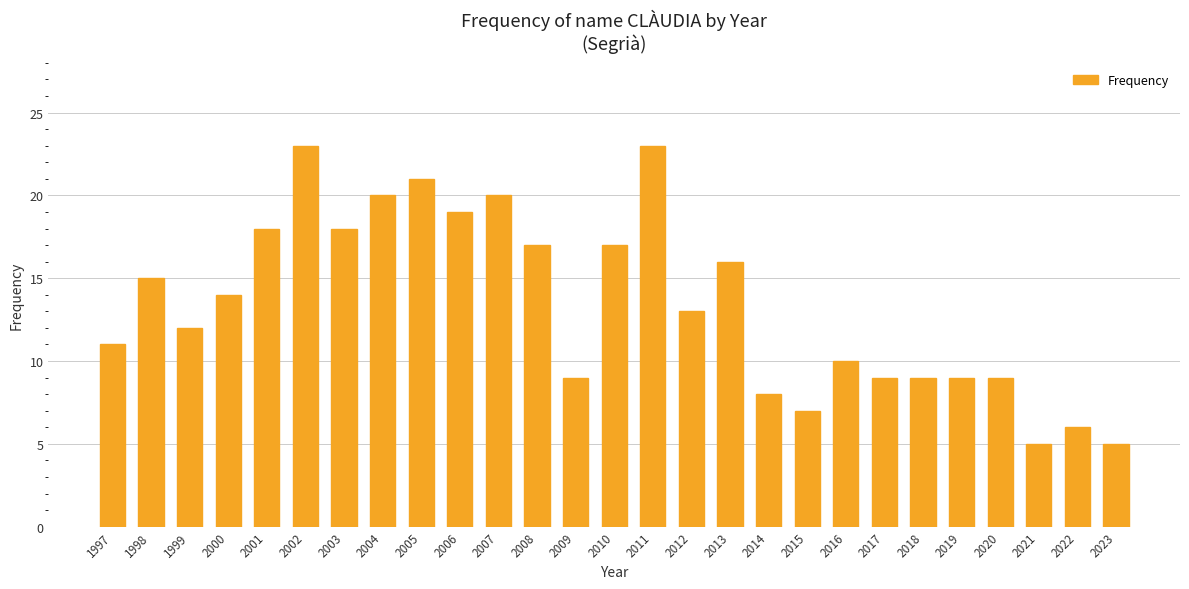

What is the sum of all values?

363